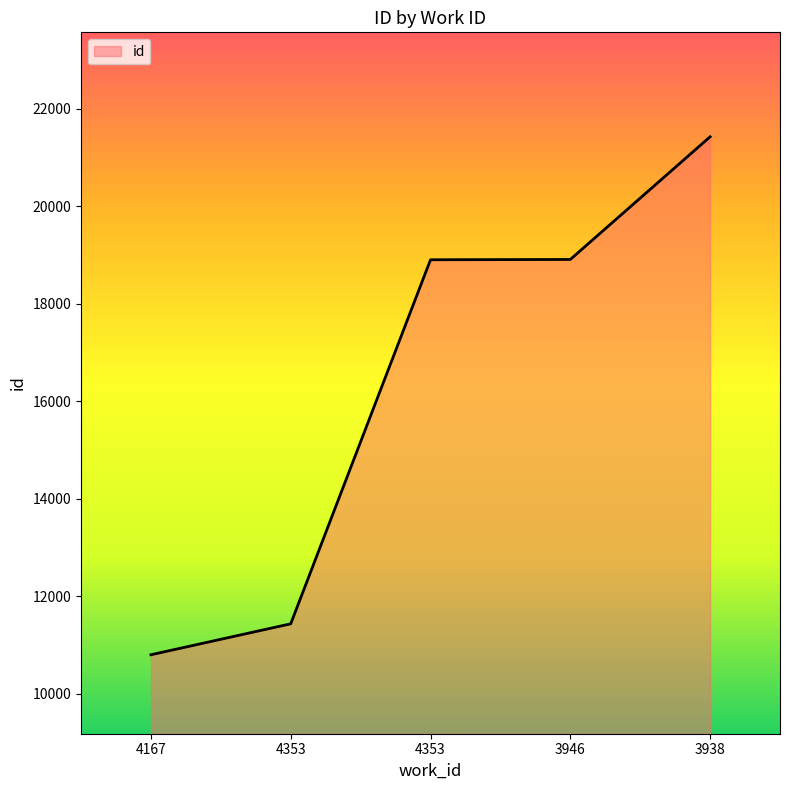

Which has a higher value, 3938 or 4167?

3938